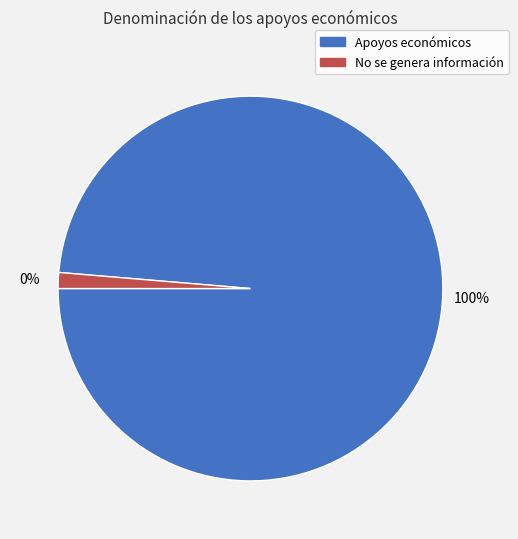

Is there any slice that represents more than half of the pie?

Yes